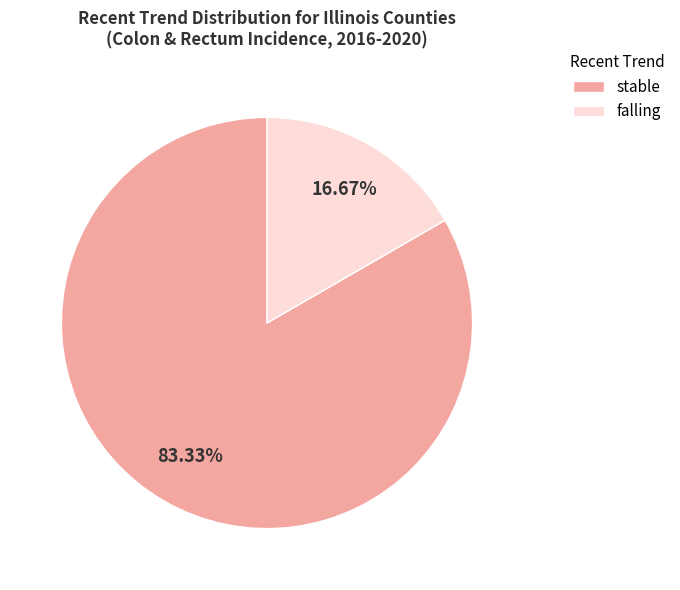

Rank the categories by value from lowest to highest.

falling, stable